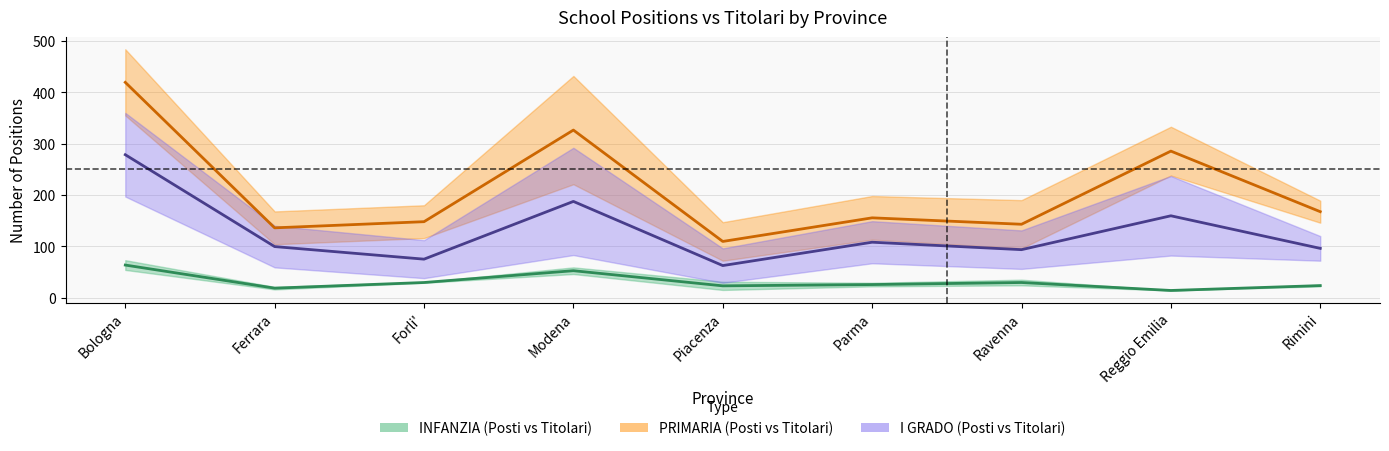

At which category does INFANZIA_POSTI reach its first local peak?

Modena